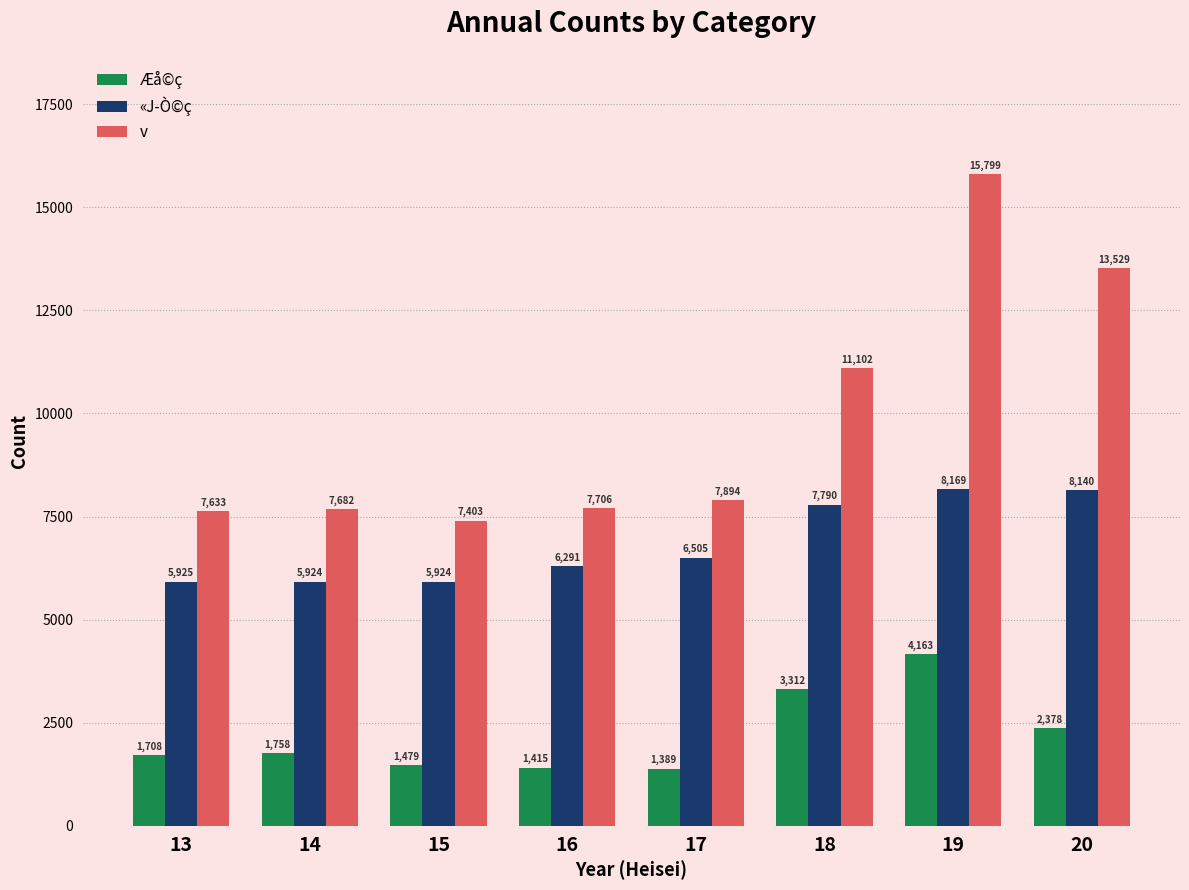

How many bars are there in total?

24